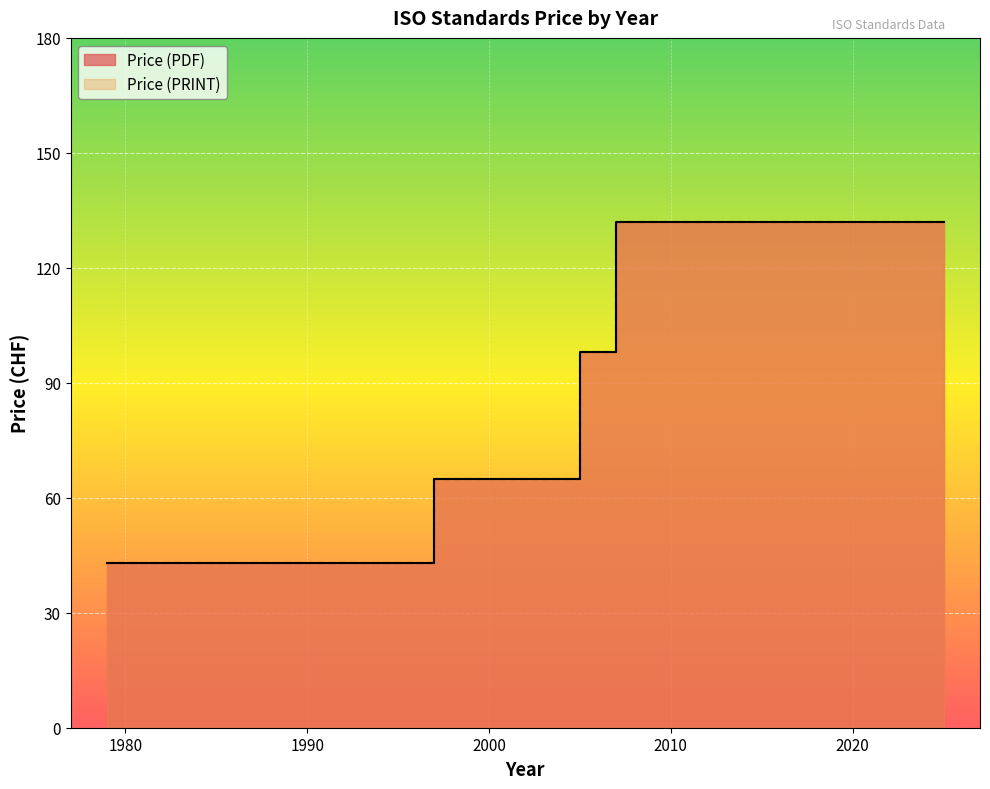

True or false: Price (PRINT) has a value of 15 at 1997.

False